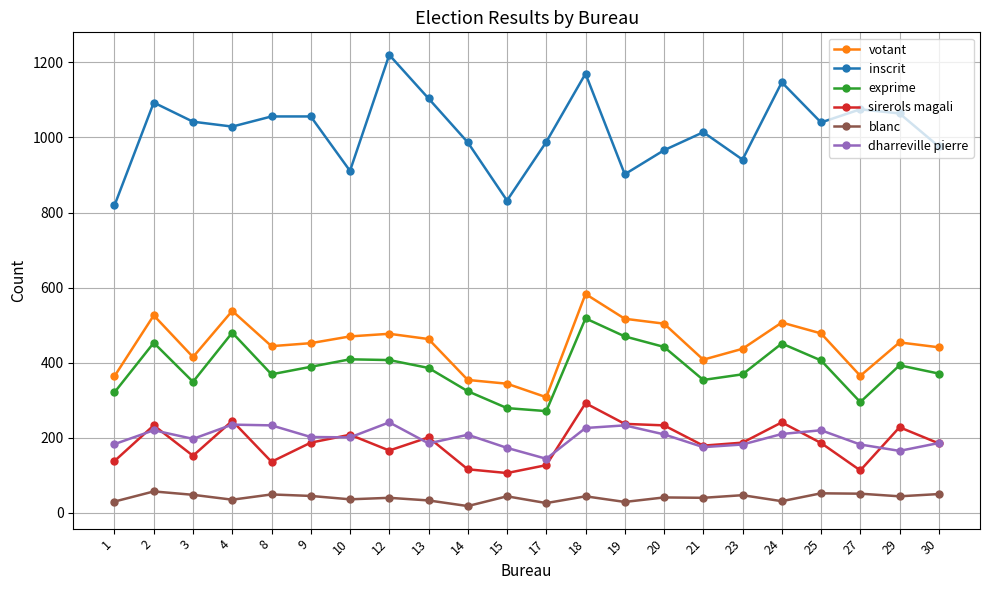

How many data points in blanc are less than 44?

11